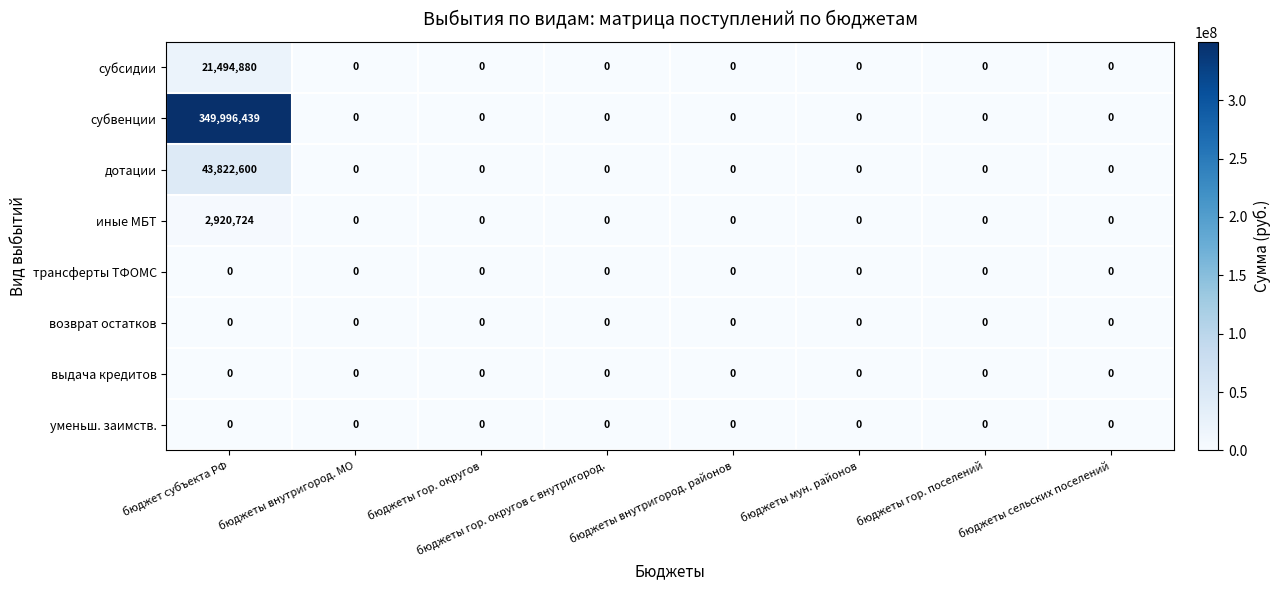

What is the maximum value for субвенции?

349996439